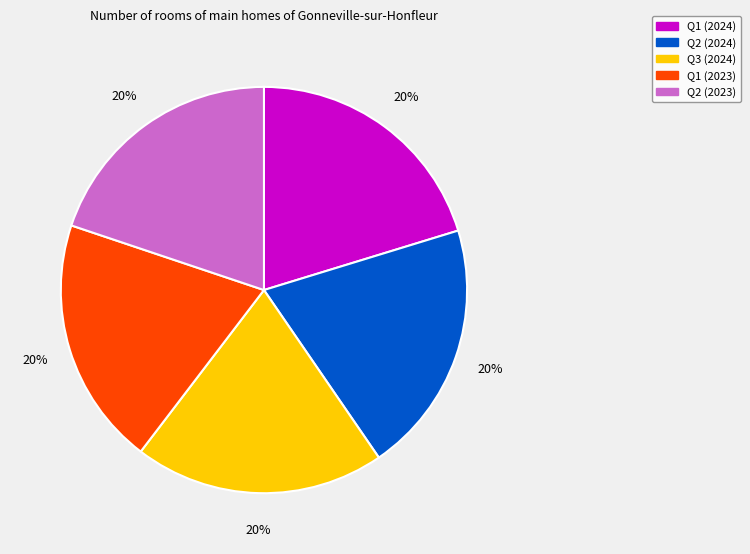

Approximately how many times larger is the value at Q3 (2024) compared to Q1 (2023)?

1.0